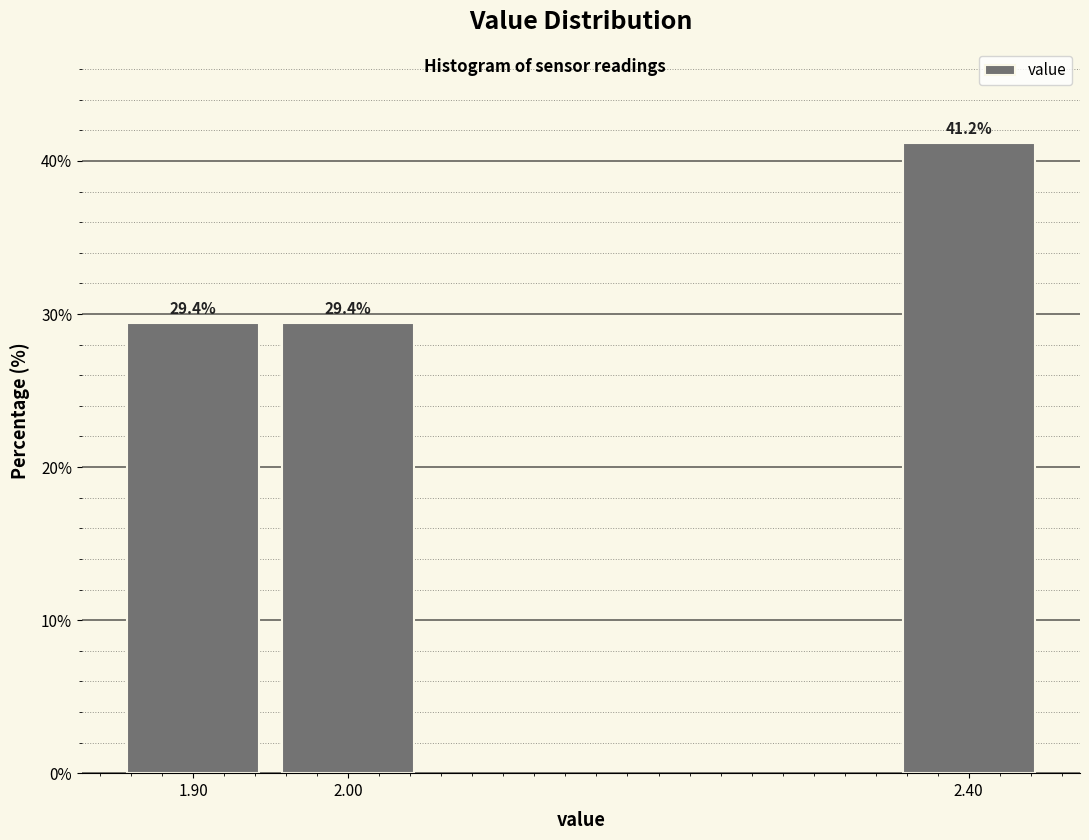

Reading right to left, what are all the values shown in this chart?

41.2	29.4	29.4